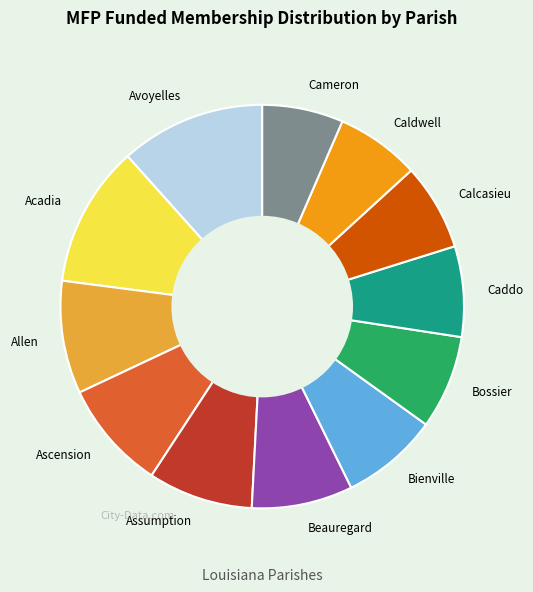

The Calcasieu slice represents 1% of the pie. True or false?

False